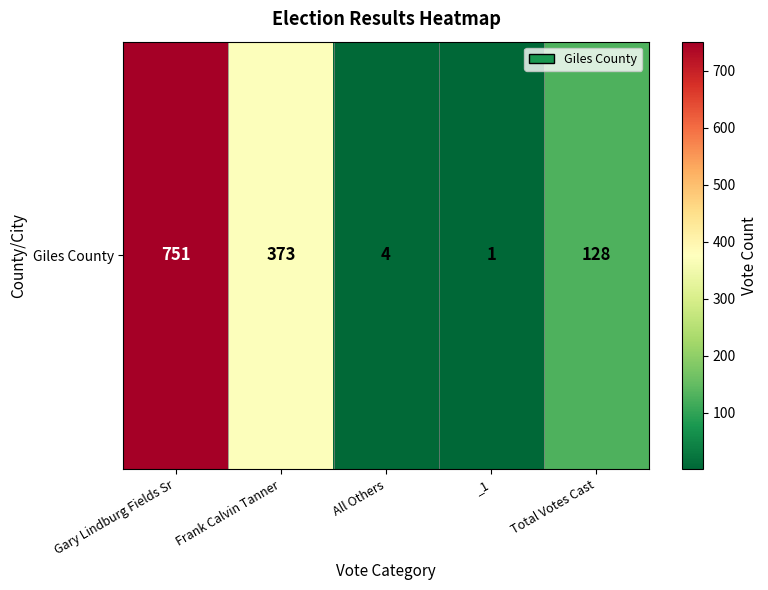

What is the greatest value displayed?

751